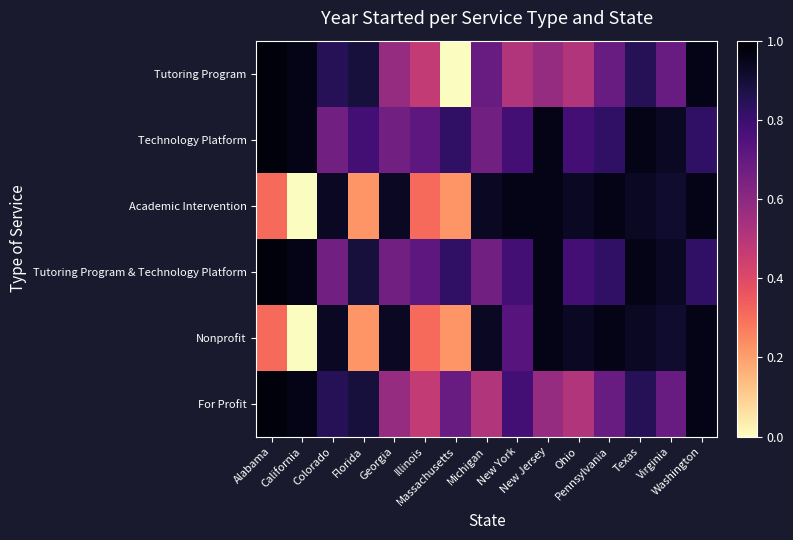

Between Florida and Virginia, which is larger?

Florida